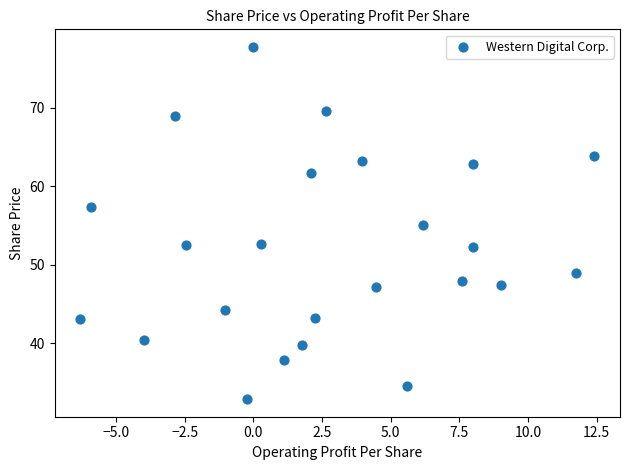

What is the range of X values (max minus min)?

18.7